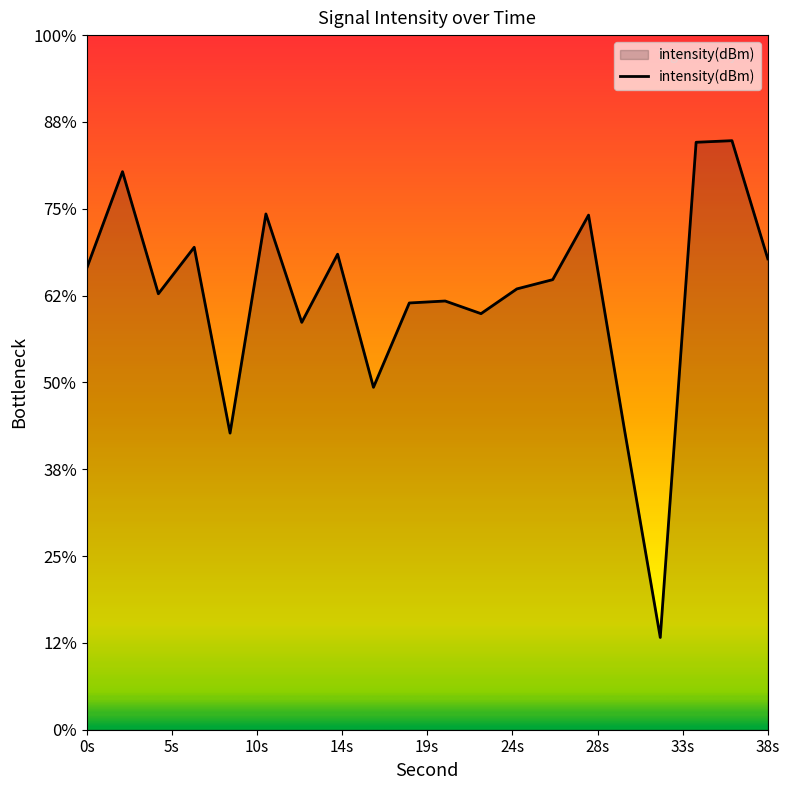

Where is the data nearest to the value -130?

16